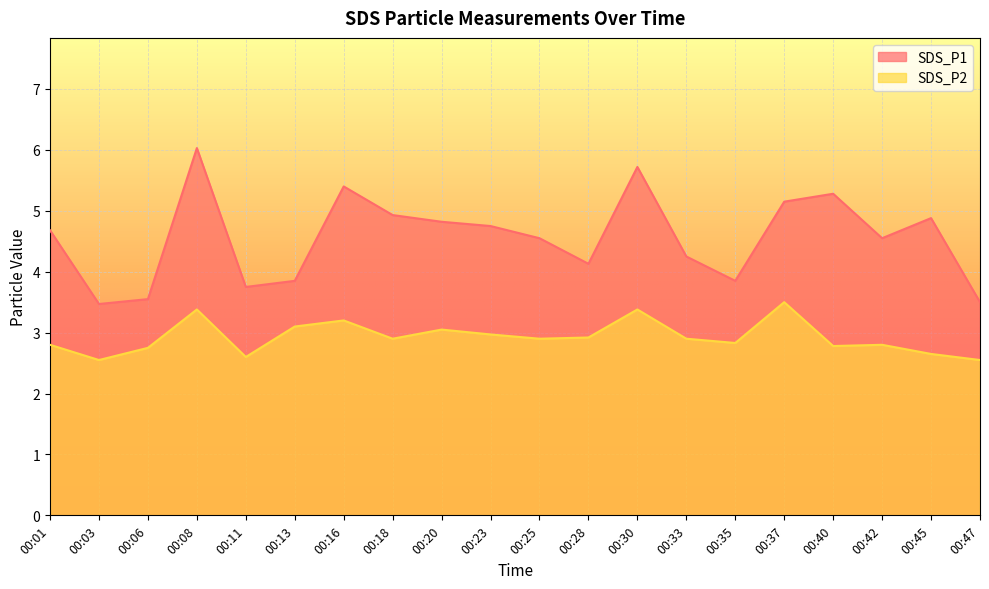

True or false: SDS_P1 and SDS_P2 cross at least once.

False